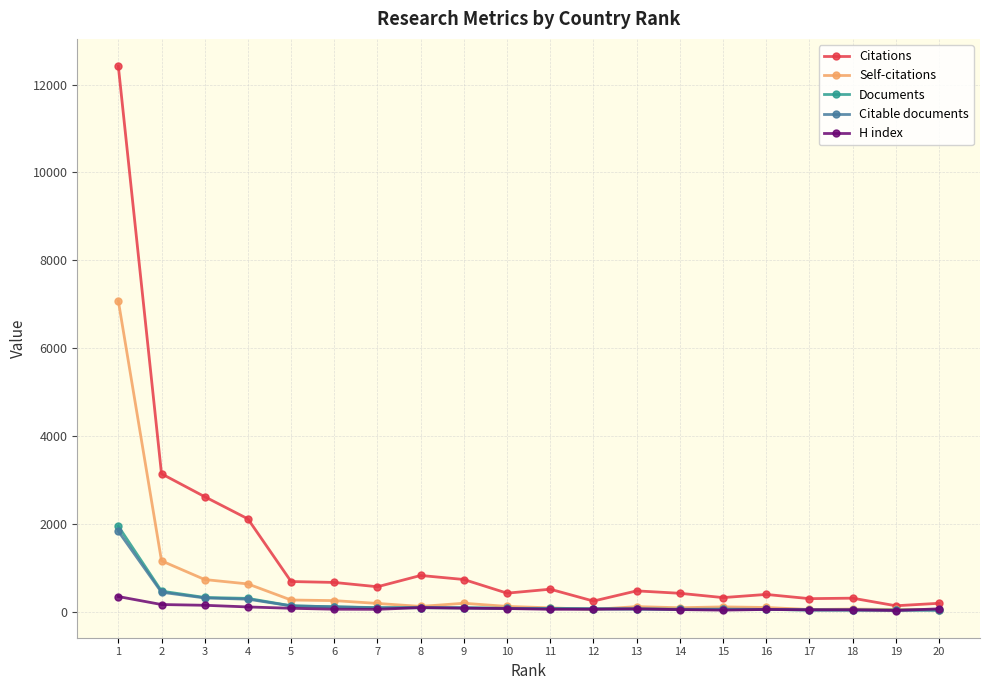

True or false: Citations has more than 1 interior local peaks.

True